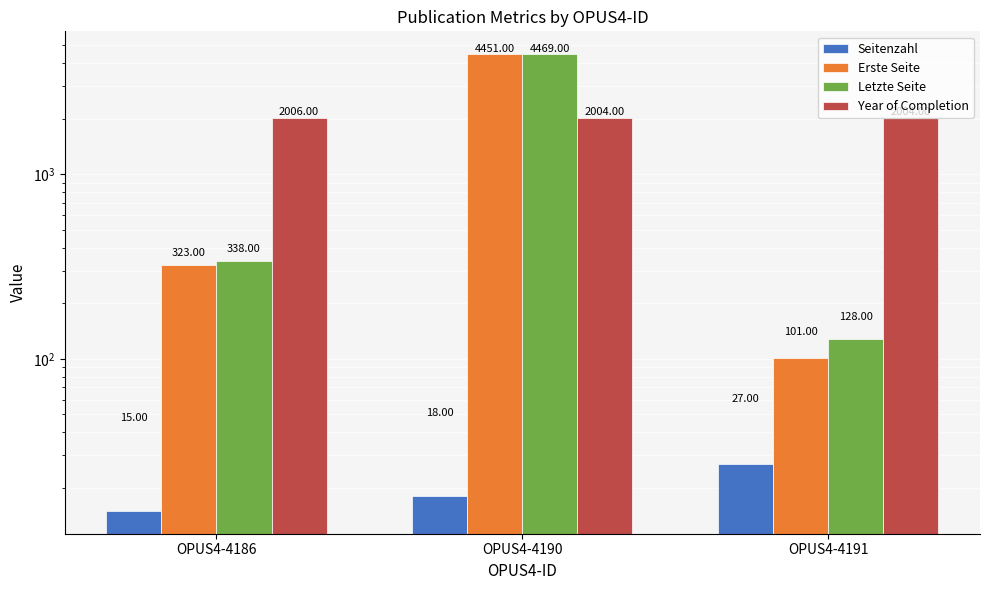

What are all the series names shown in the legend?

Seitenzahl, Erste Seite, Letzte Seite, Year of Completion